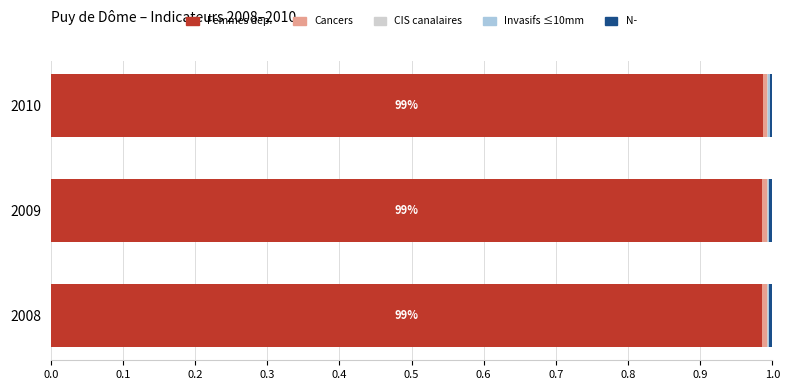

How many categories are shown in the chart?

3